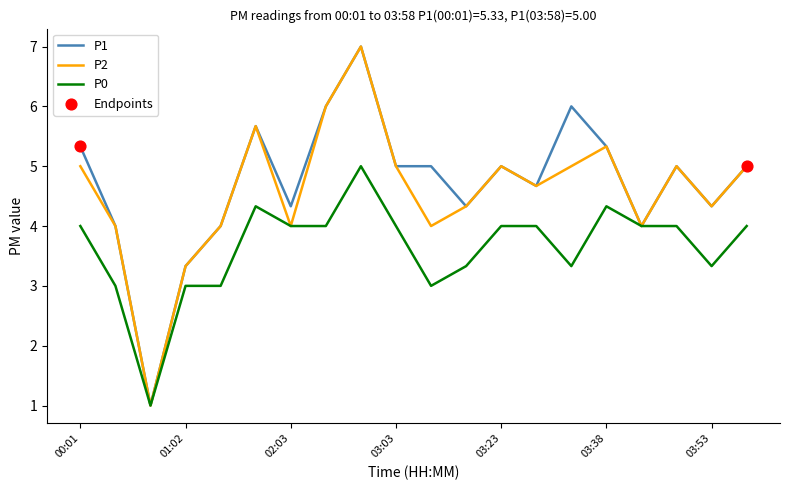

What is the minimum value for P0?

1.0